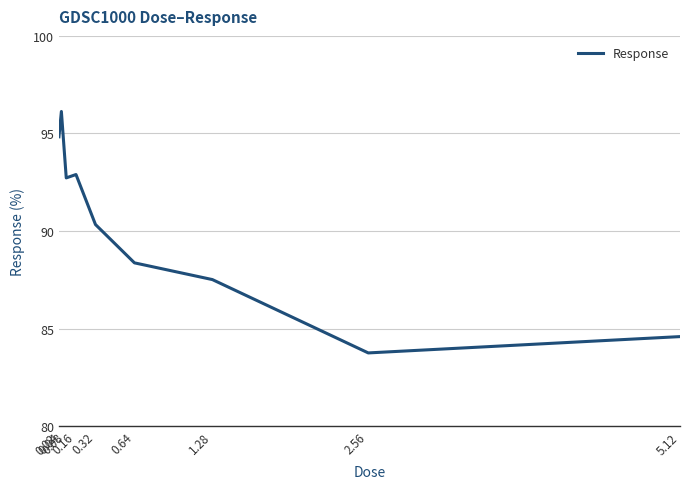

What is the difference between the maximum and minimum values?

12.4